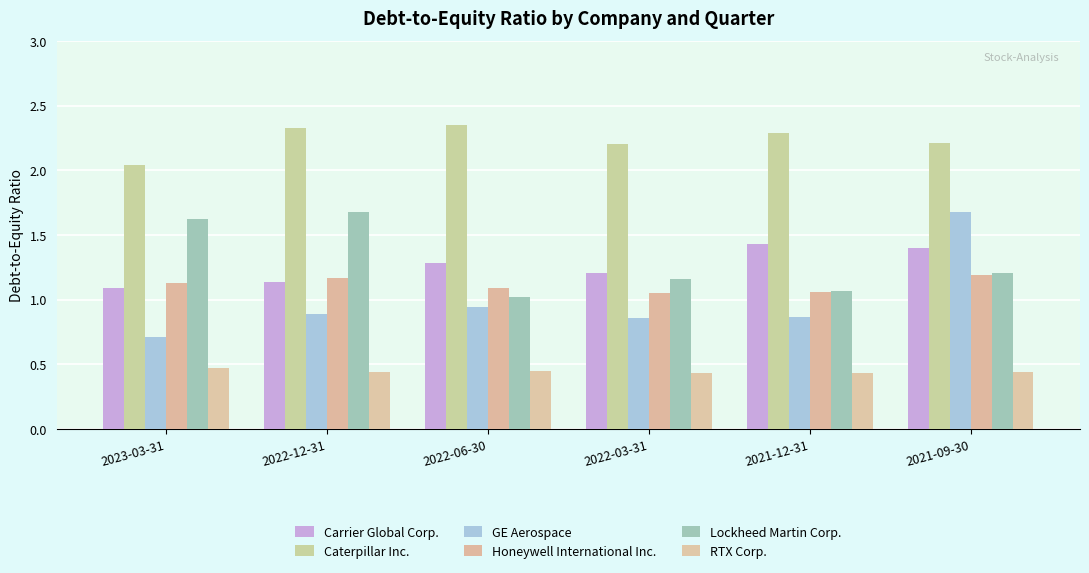

Reading left to right, extract all data points from this chart.

Carrier Global Corp.: 2023-03-31=1.1	2022-12-31=1.1	2022-06-30=1.3	2022-03-31=1.2	2021-12-31=1.4	2021-09-30=1.4
Caterpillar Inc.: 2023-03-31=2.0	2022-12-31=2.3	2022-06-30=2.4	2022-03-31=2.2	2021-12-31=2.3	2021-09-30=2.2
GE Aerospace: 2023-03-31=0.7	2022-12-31=0.9	2022-06-30=0.9	2022-03-31=0.9	2021-12-31=0.9	2021-09-30=1.7
Honeywell International Inc.: 2023-03-31=1.1	2022-12-31=1.2	2022-06-30=1.1	2022-03-31=1.1	2021-12-31=1.1	2021-09-30=1.2
Lockheed Martin Corp.: 2023-03-31=1.6	2022-12-31=1.7	2022-06-30=1.0	2022-03-31=1.2	2021-12-31=1.1	2021-09-30=1.2
RTX Corp.: 2023-03-31=0.5	2022-12-31=0.4	2022-06-30=0.5	2022-03-31=0.4	2021-12-31=0.4	2021-09-30=0.4